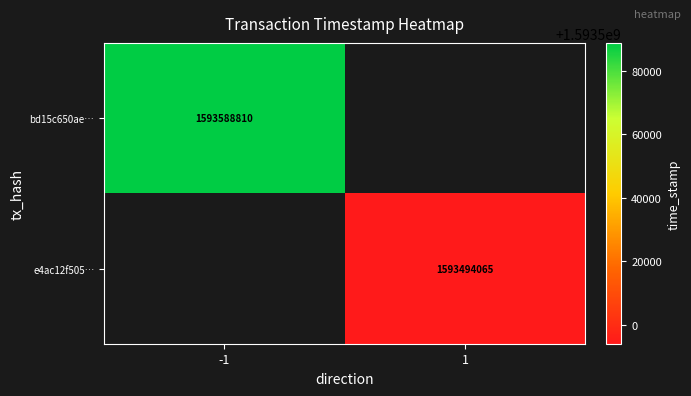

The value of bd15c650ae… at -1 is 1593588810. True or false?

True